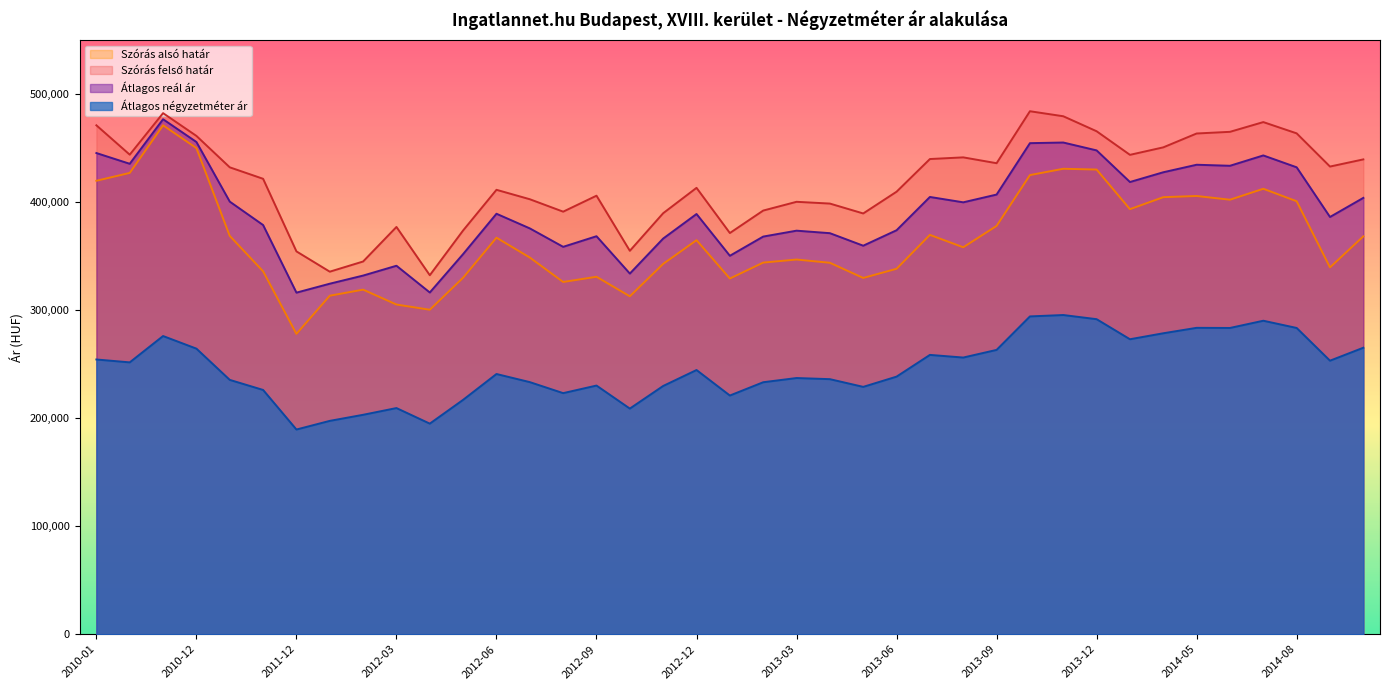

What is the difference between the maximum and second lowest values in the Átlagos négyzetméter ár series?

100528